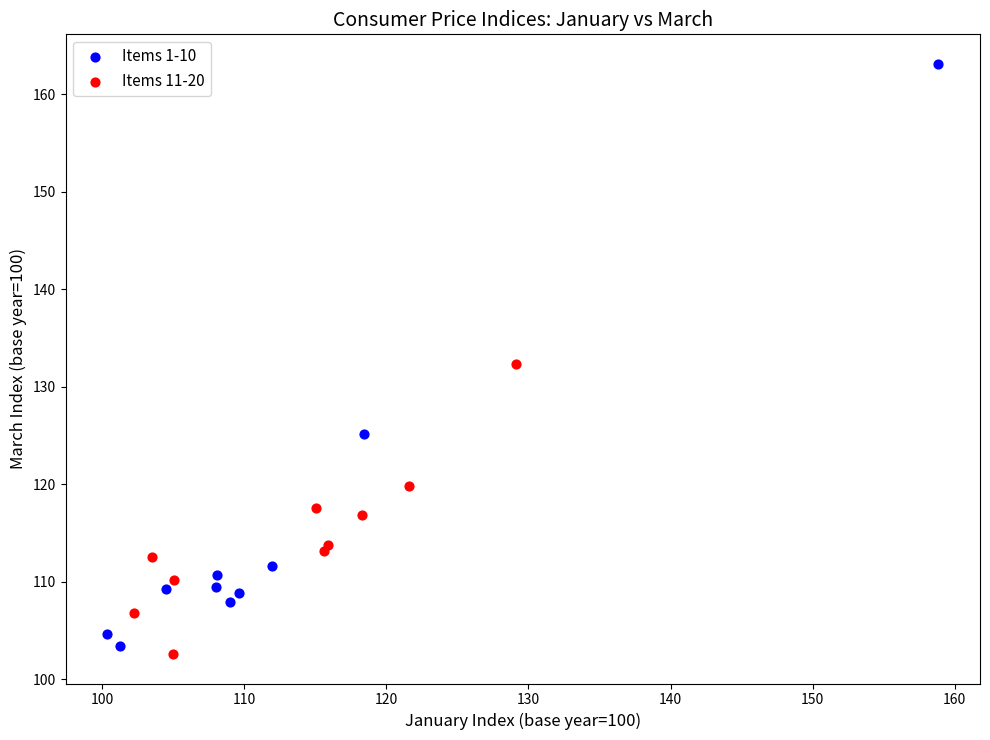

Which series has the widest spread of Y values?

Items 1-10